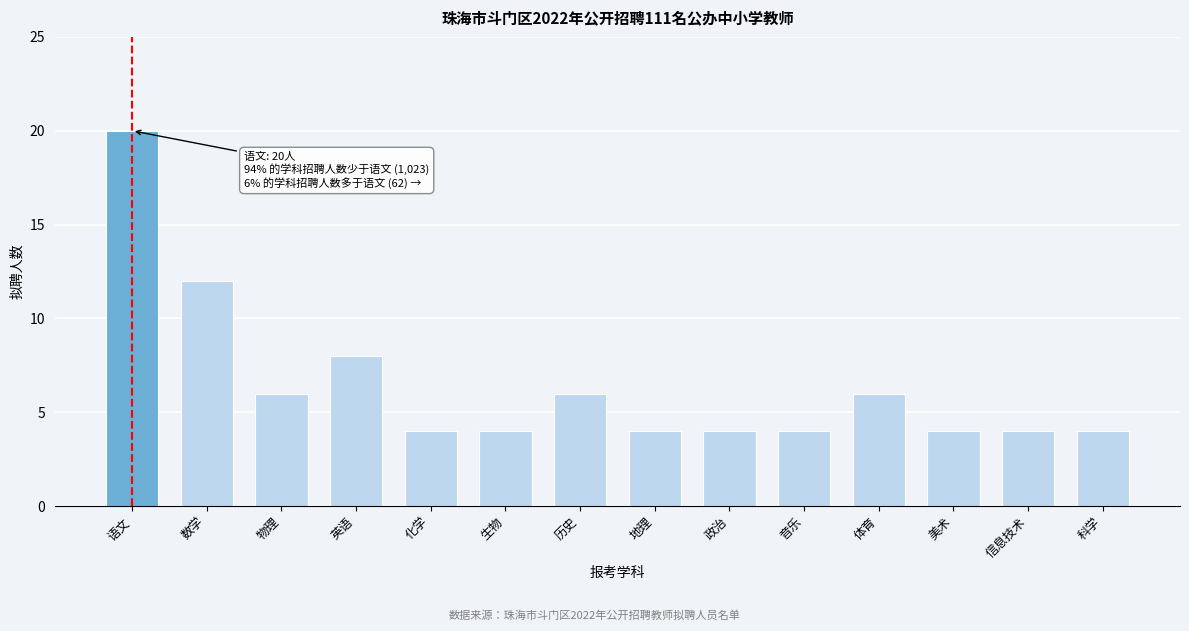

Reading left to right, transcribe all the data shown in this chart.

语文=20	数学=12	物理=6	英语=8	化学=4	生物=4	历史=6	地理=4	政治=4	音乐=4	体育=6	美术=4	信息技术=4	科学=4